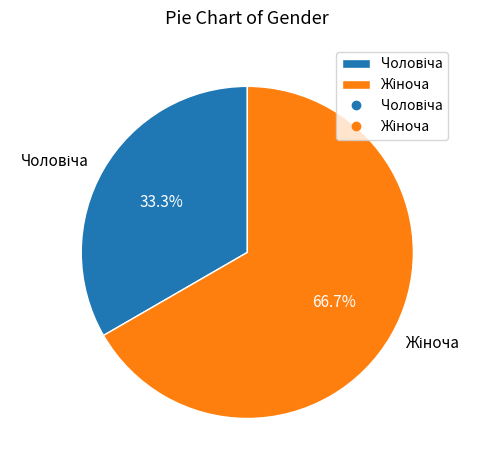

Is there any slice that represents more than half of the pie?

Yes